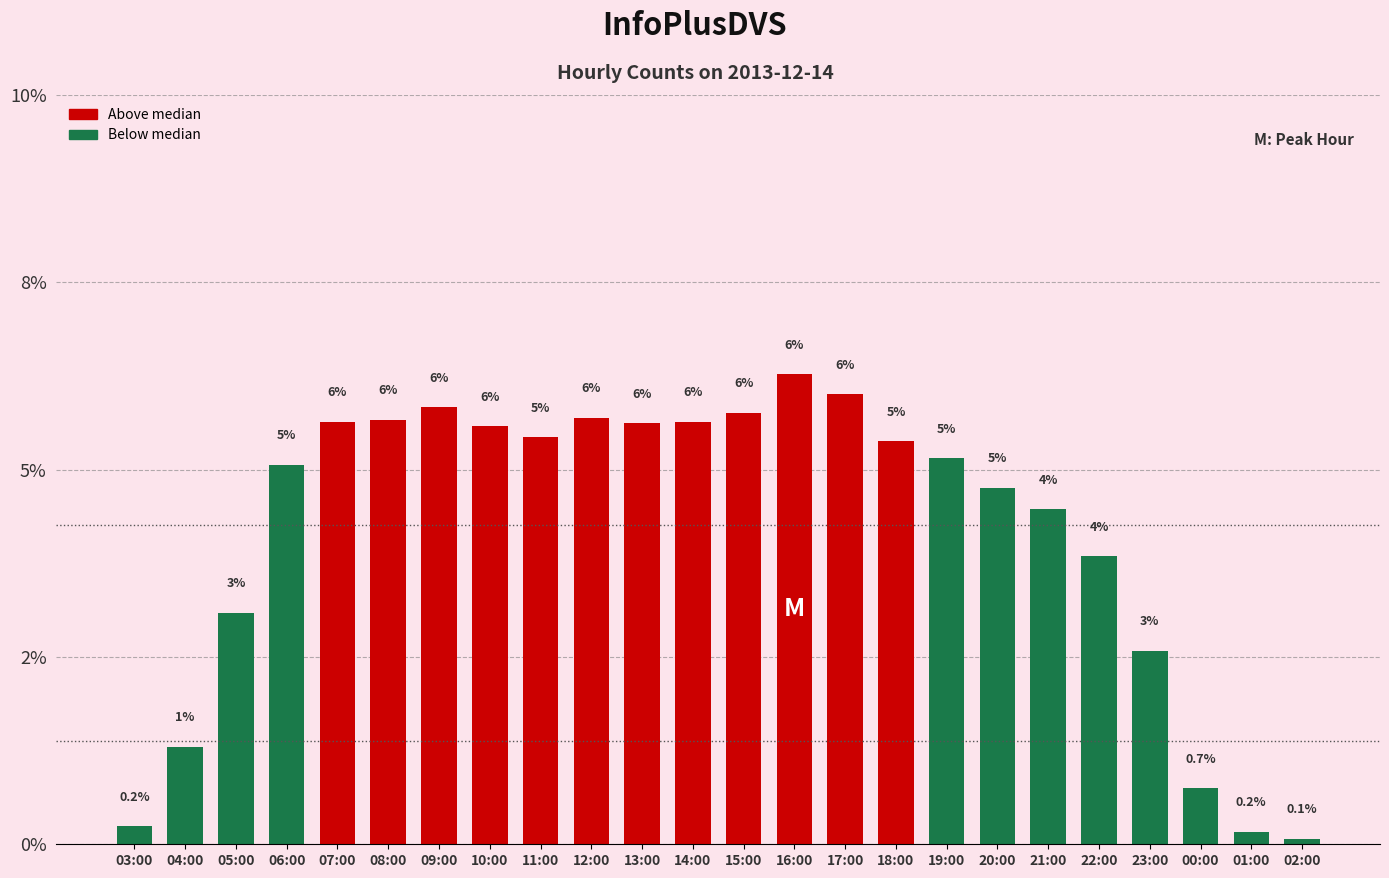

At which label does the data first exceed 5?

06:00